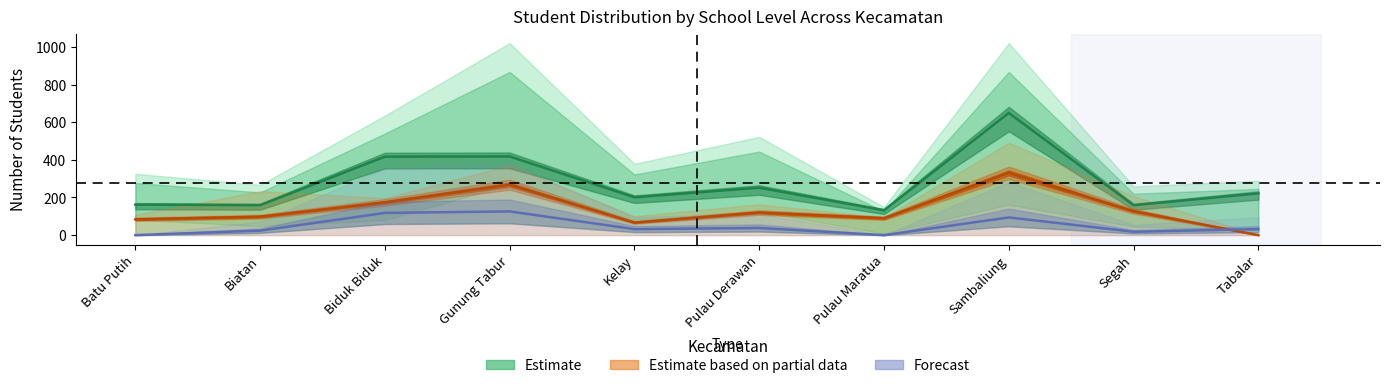

At which label does SD_Aktivasi first exceed 32?

Biduk Biduk